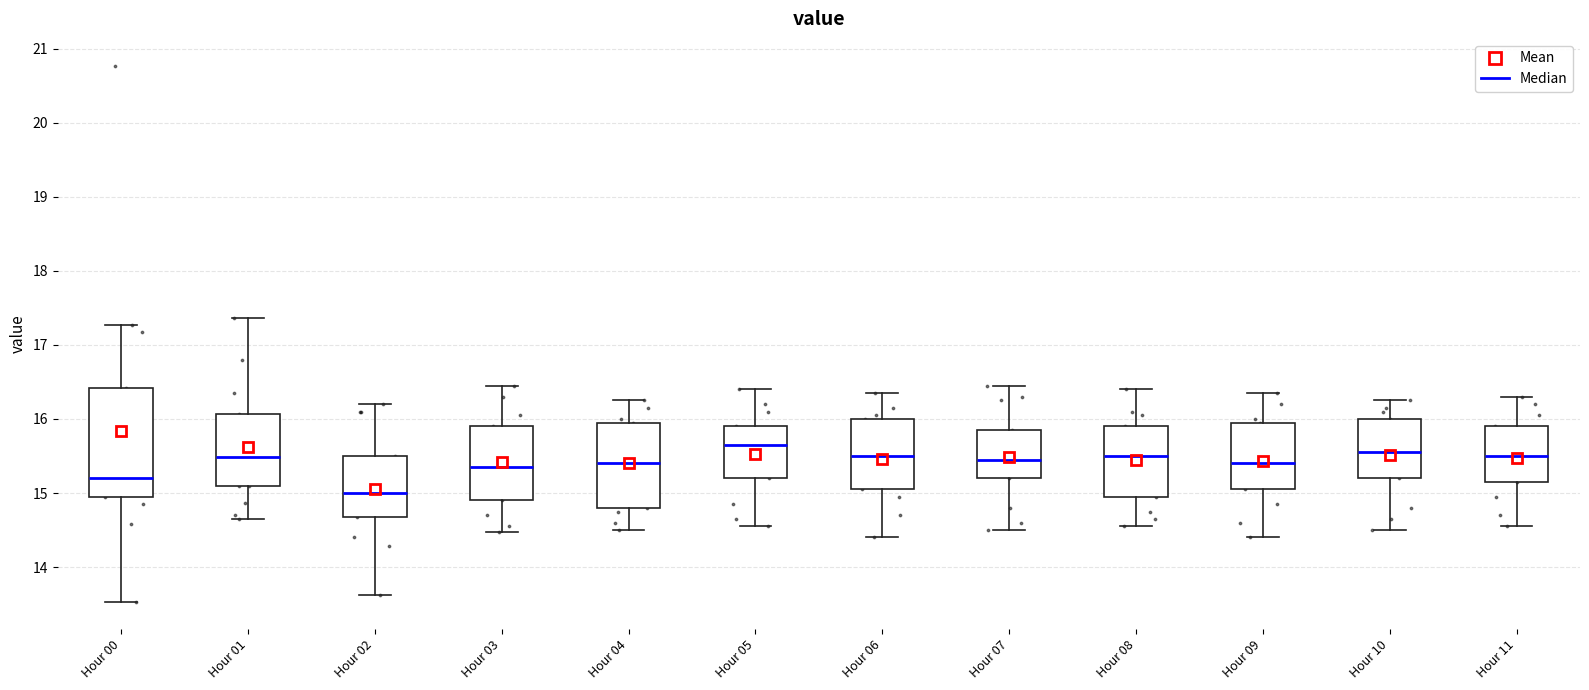

Comparing the boxes themselves (not the whiskers), which one is the tallest?

Hour 00